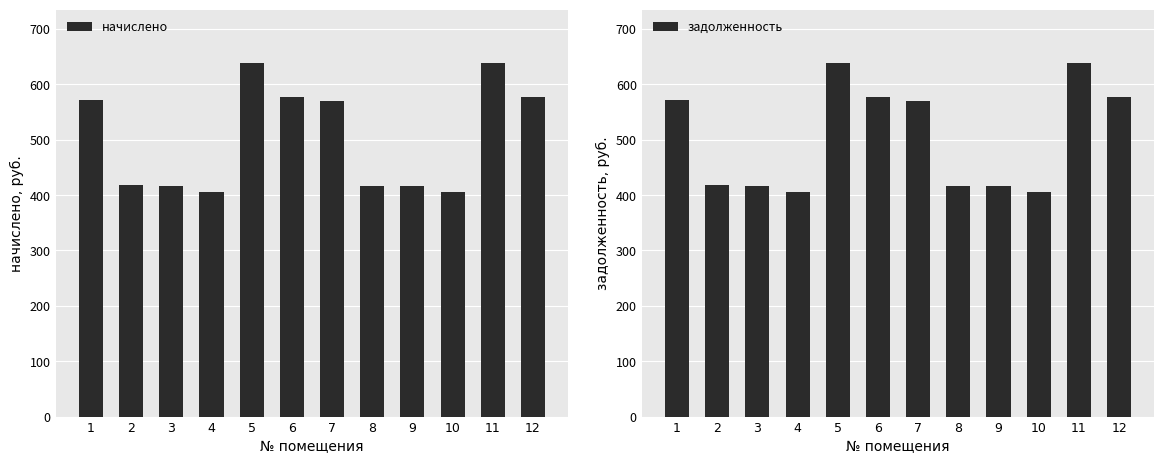

How many data points in начислено are less than 570?

6